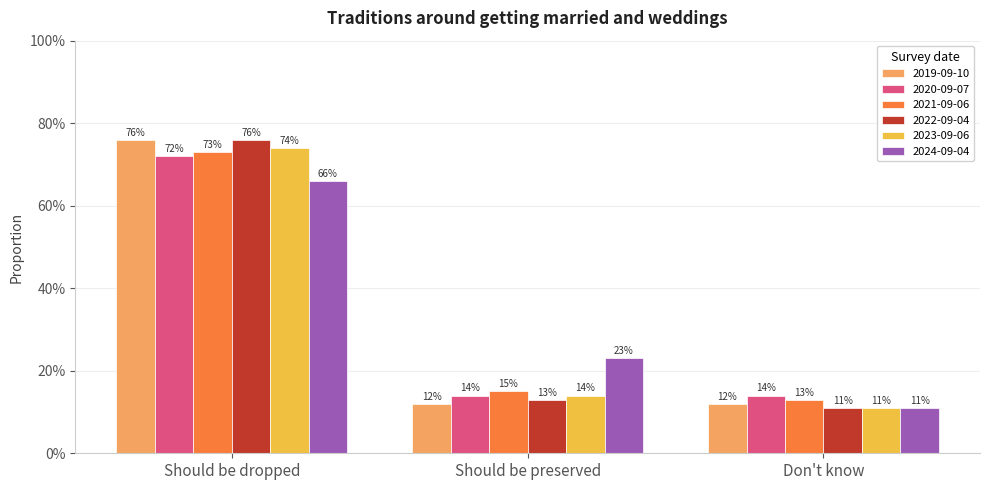

What is the sum of all 2021-09-06 values?

1.0